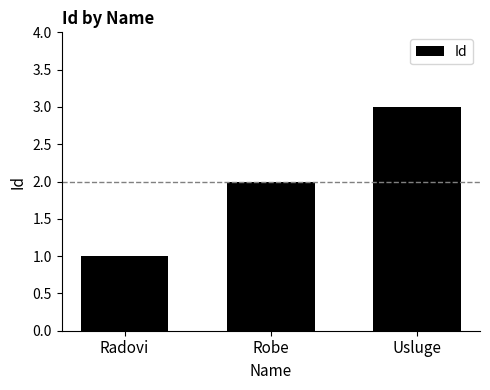

Reading right to left, list all the values displayed in this chart.

Usluge=3	Robe=2	Radovi=1